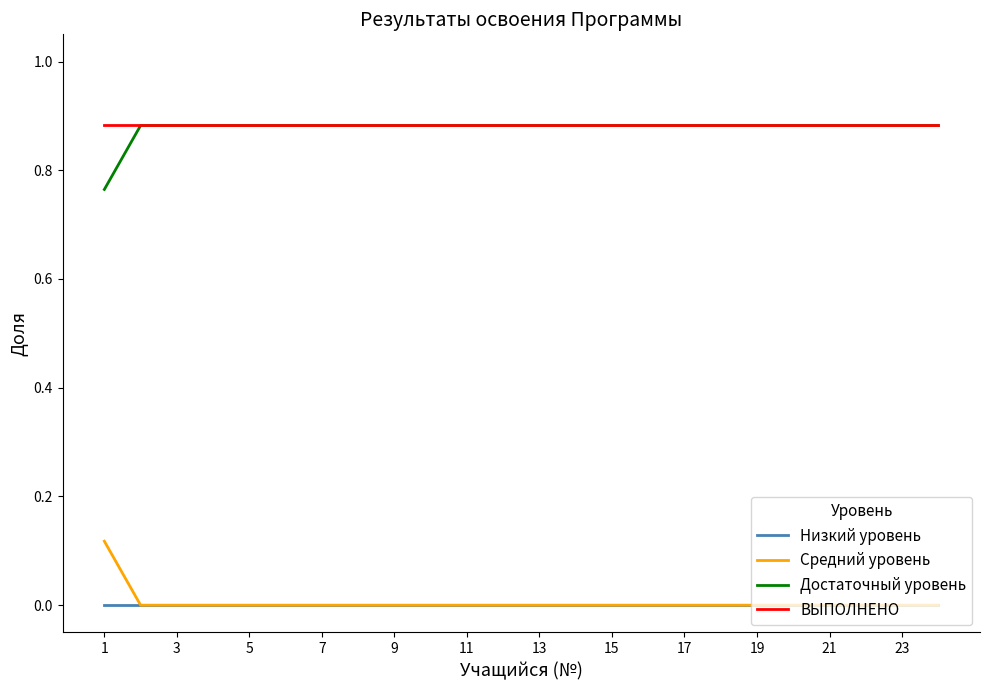

True or false: Средний уровень and ВЫПОЛНЕНО cross at least once.

False